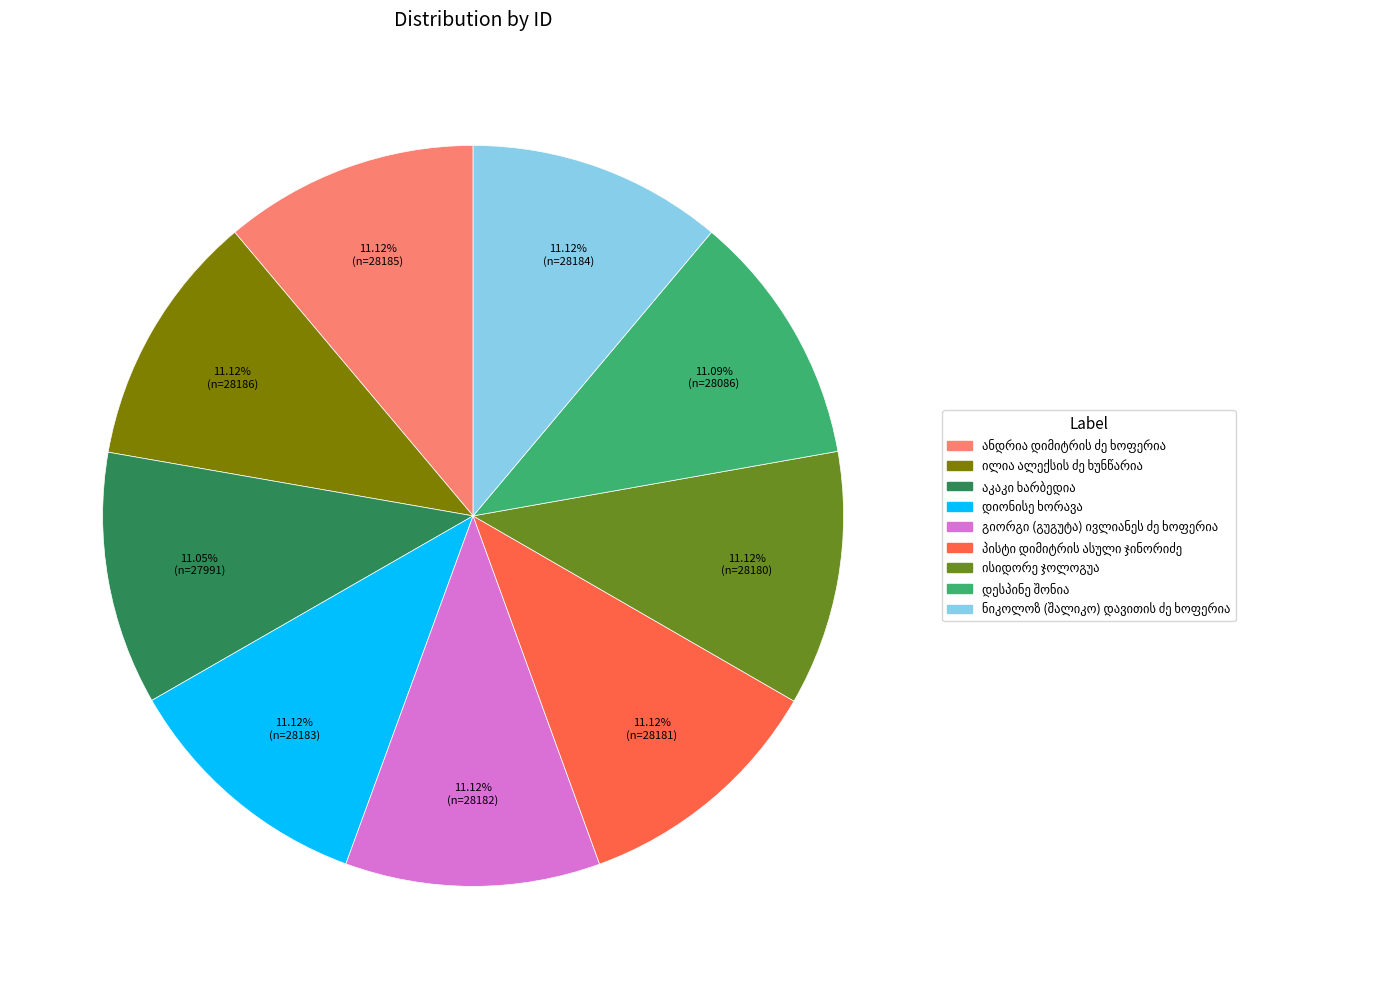

Does any single category account for the majority?

No